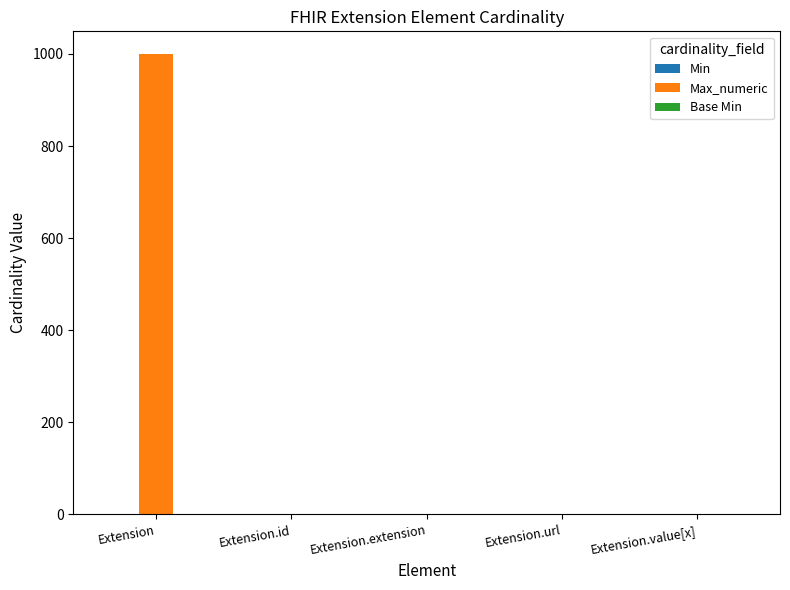

Between Extension and Extension.url, which series saw the biggest shift?

Max_numeric